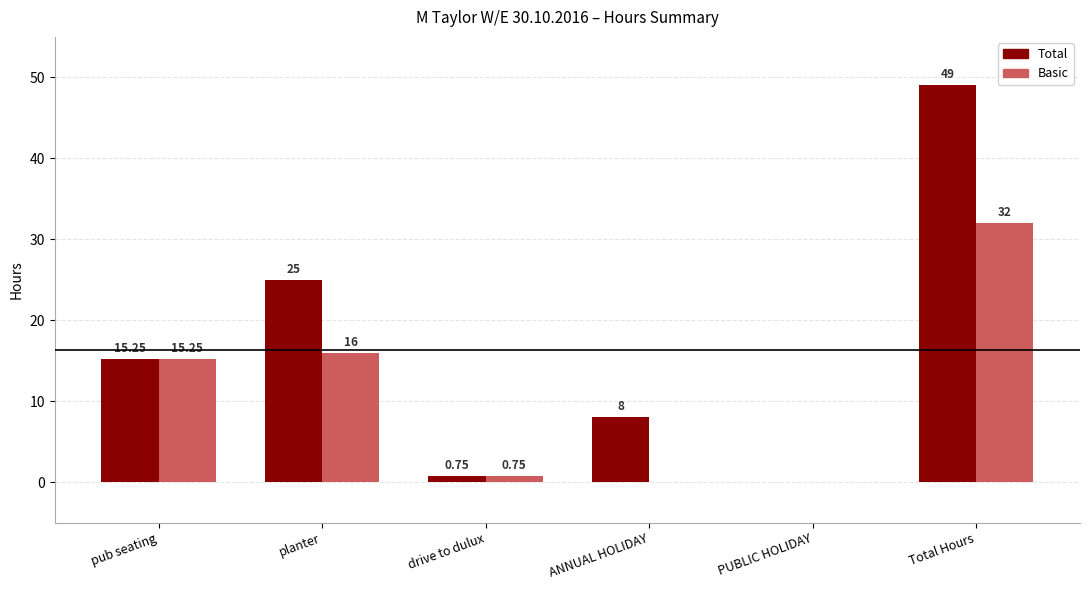

Which category has the highest value in the Basic series?

Total Hours